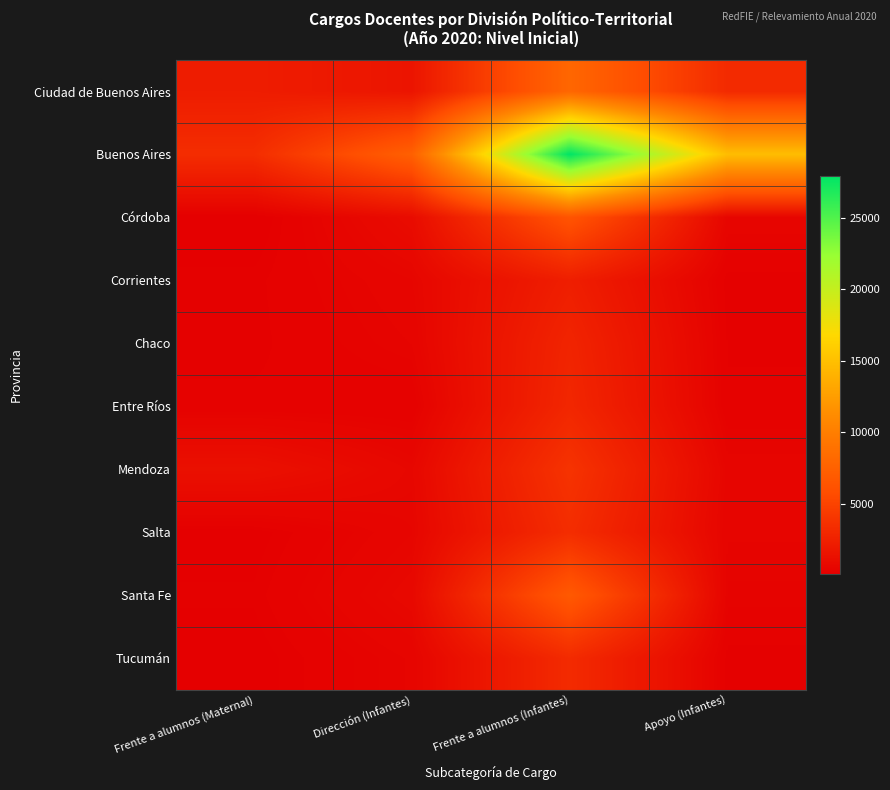

What is the difference between the highest and lowest values at Frente a alumnos (Infantes)?

25612